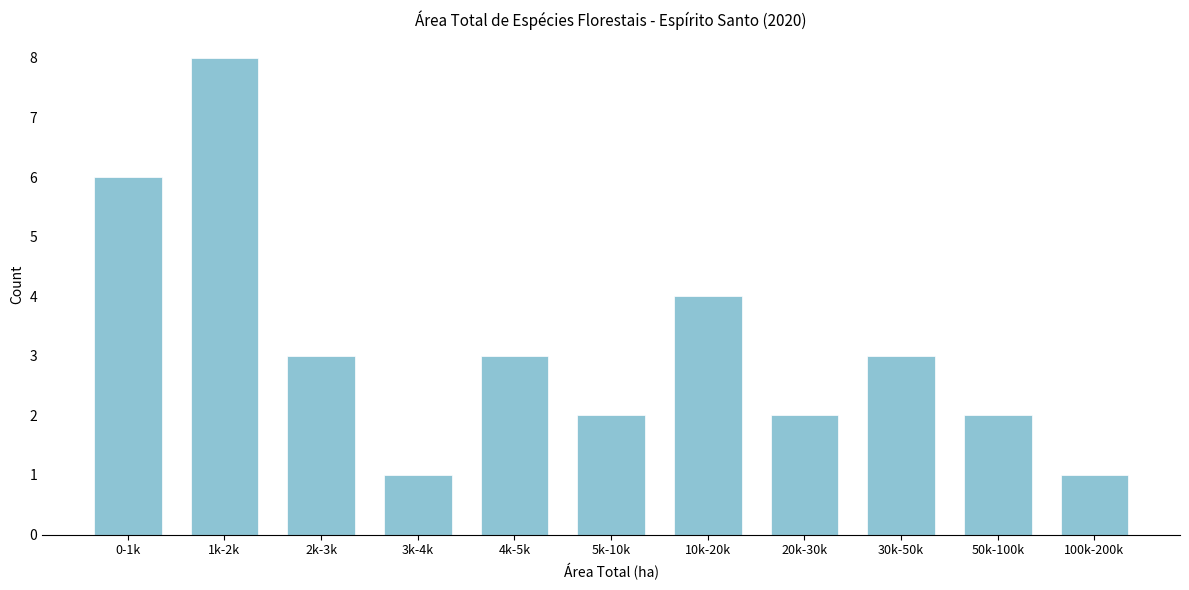

Reading left to right, what are all the values shown in this chart?

0-1k=6	1k-2k=8	2k-3k=3	3k-4k=1	4k-5k=3	5k-10k=2	10k-20k=4	20k-30k=2	30k-50k=3	50k-100k=2	100k-200k=1